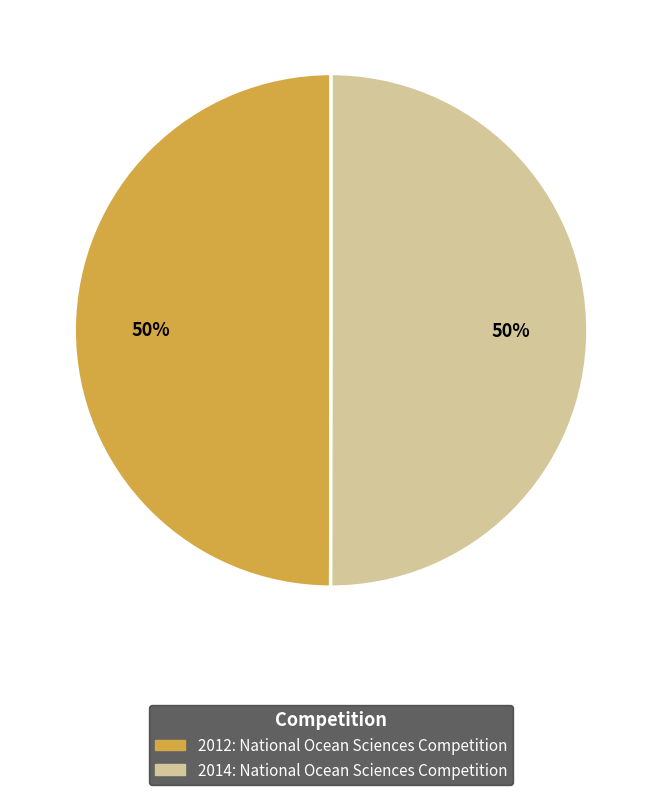

Approximately how many times larger is the value at 2012: National Ocean Sciences Competition compared to 2014: National Ocean Sciences Competition?

1.0